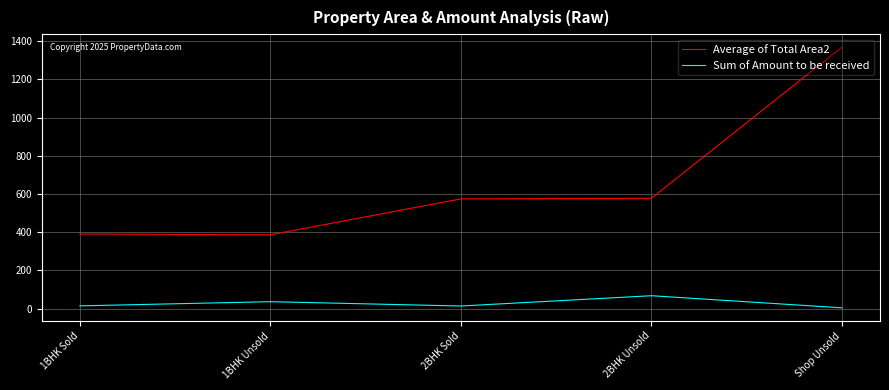

Does the chart have visible grid lines?

Yes